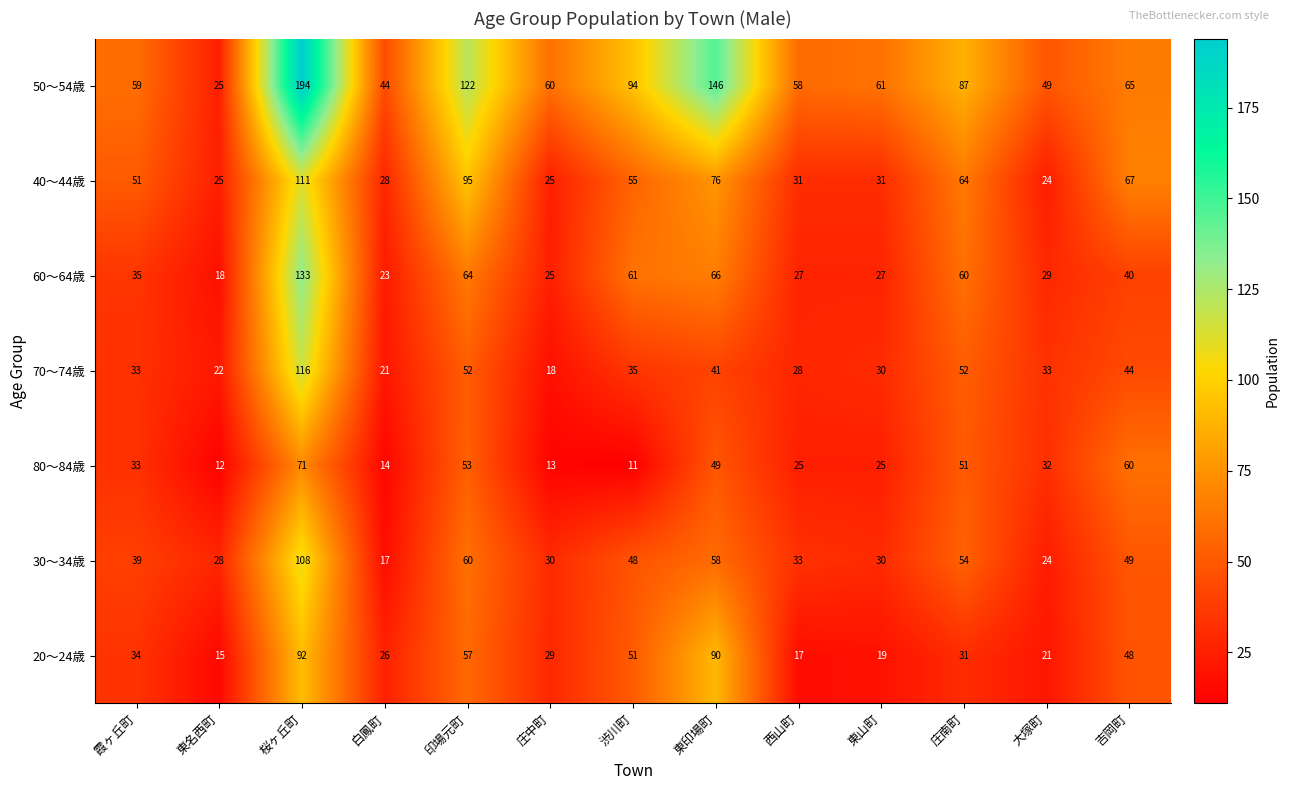

What is the difference between the maximum and minimum values in the 70～74歳 series?

98